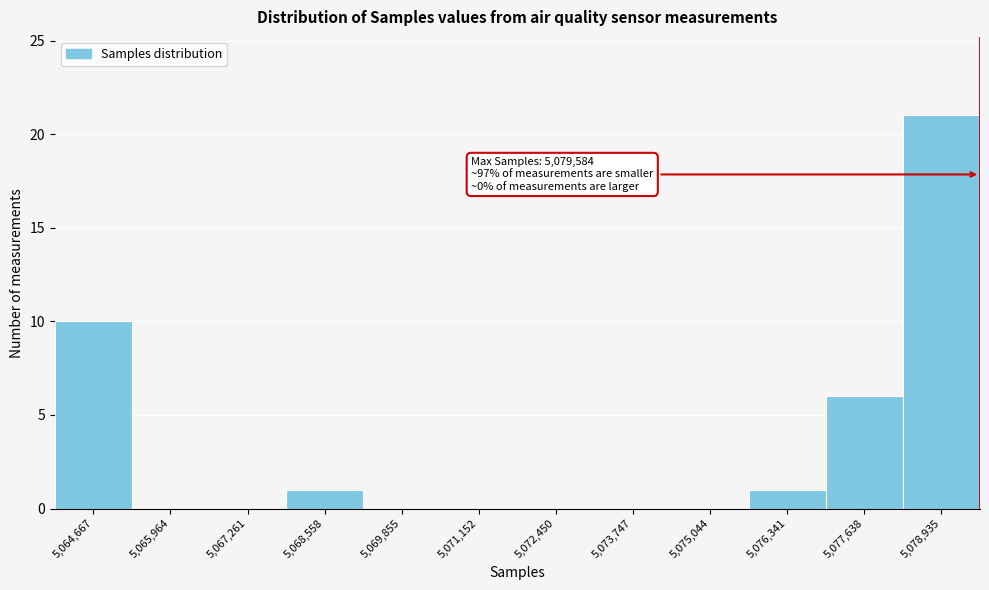

Over which range of the x-axis is the bar tallest?

5078200 to 5079600